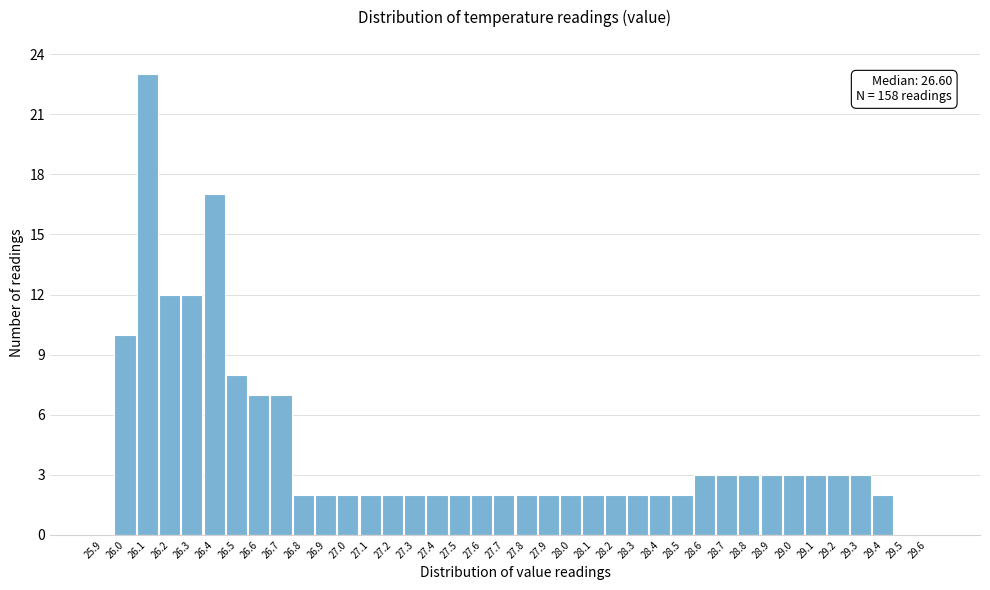

What is the greatest value displayed?

23